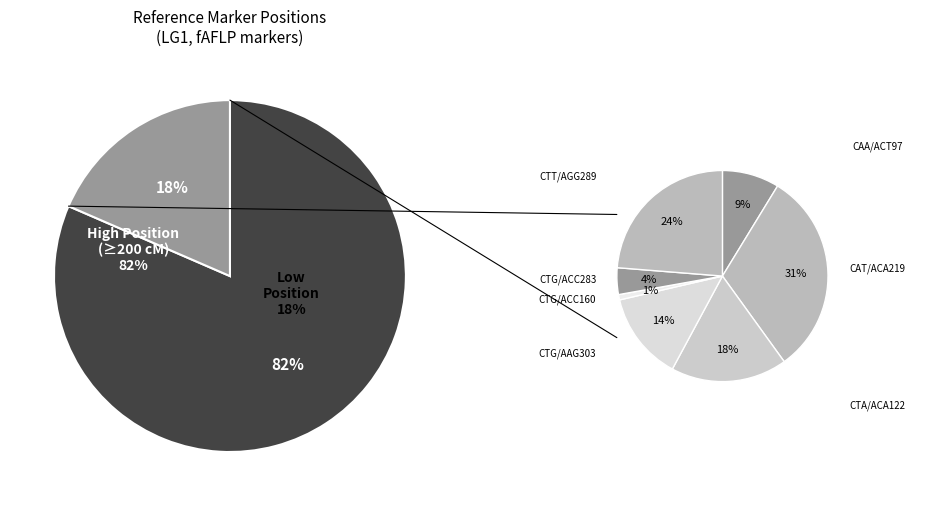

The CTC/ACG63 slice represents 19% of the pie. True or false?

False